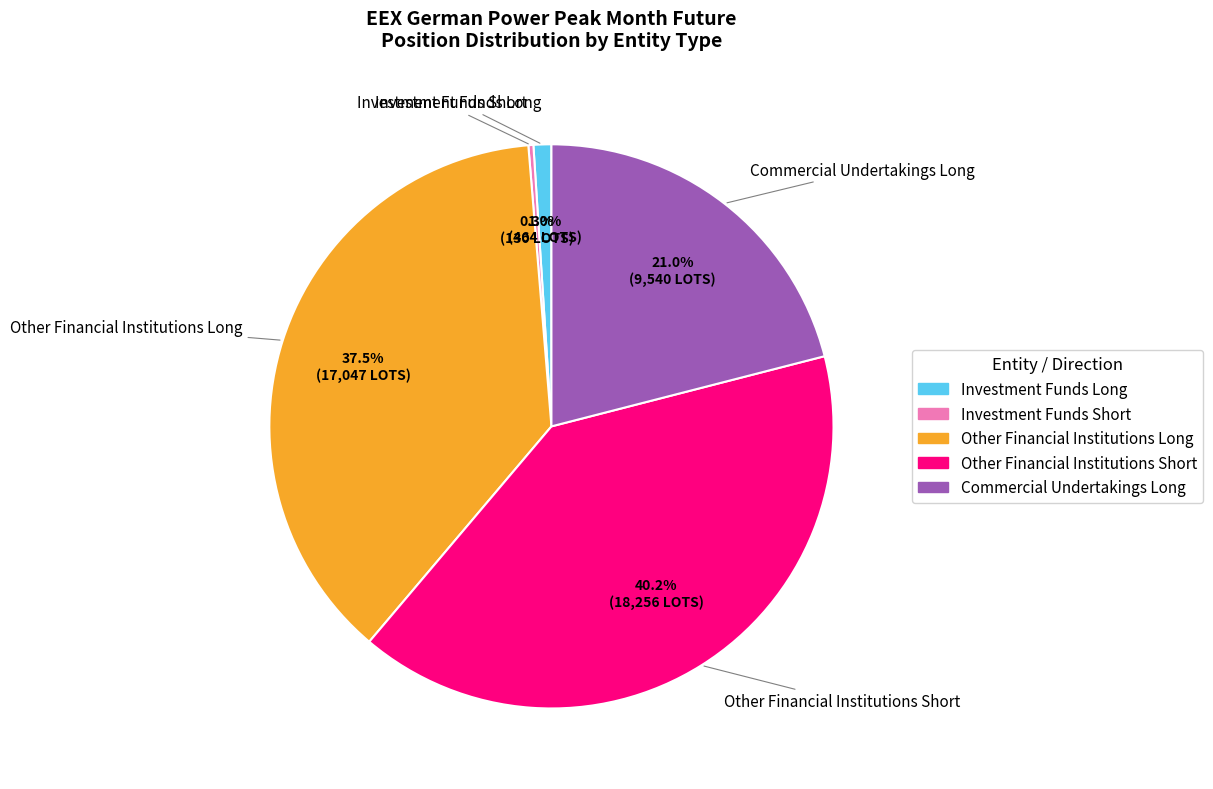

Combined, what portion of the pie is Other Financial Institutions Short and Commercial Undertakings Long?

61.2%